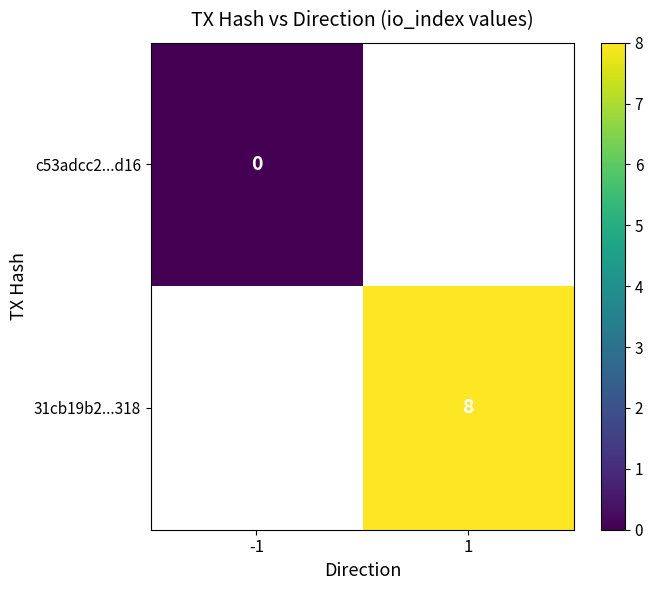

The value of 31cb19b2...318 at 1 is 8. True or false?

True